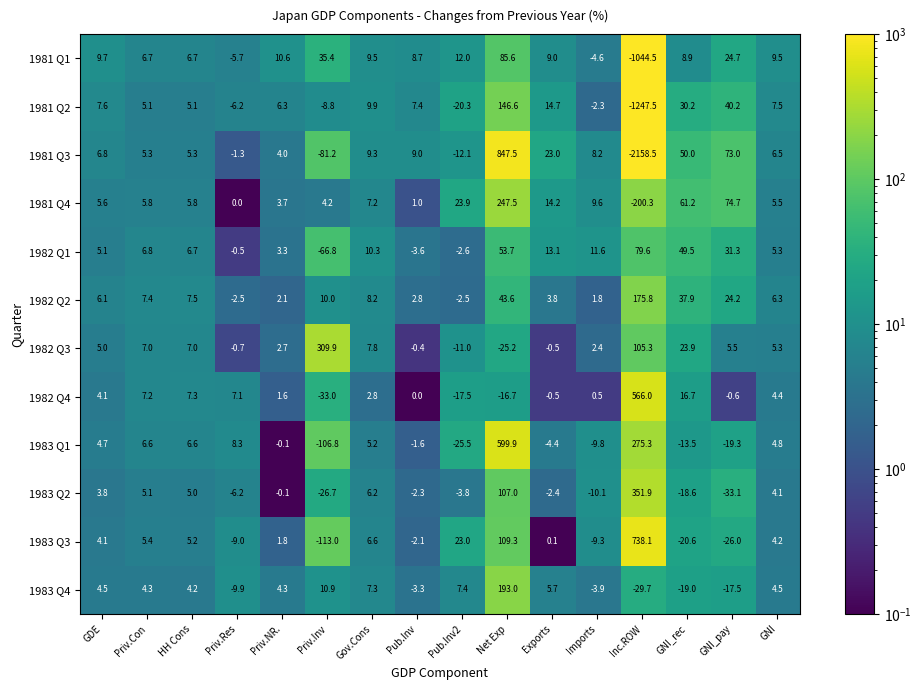

Rank the series at GNI_pay from highest to lowest value.

1981 Q4, 1981 Q3, 1981 Q2, 1982 Q1, 1981 Q1, 1982 Q2, 1982 Q3, 1982 Q4, 1983 Q4, 1983 Q1, 1983 Q3, 1983 Q2